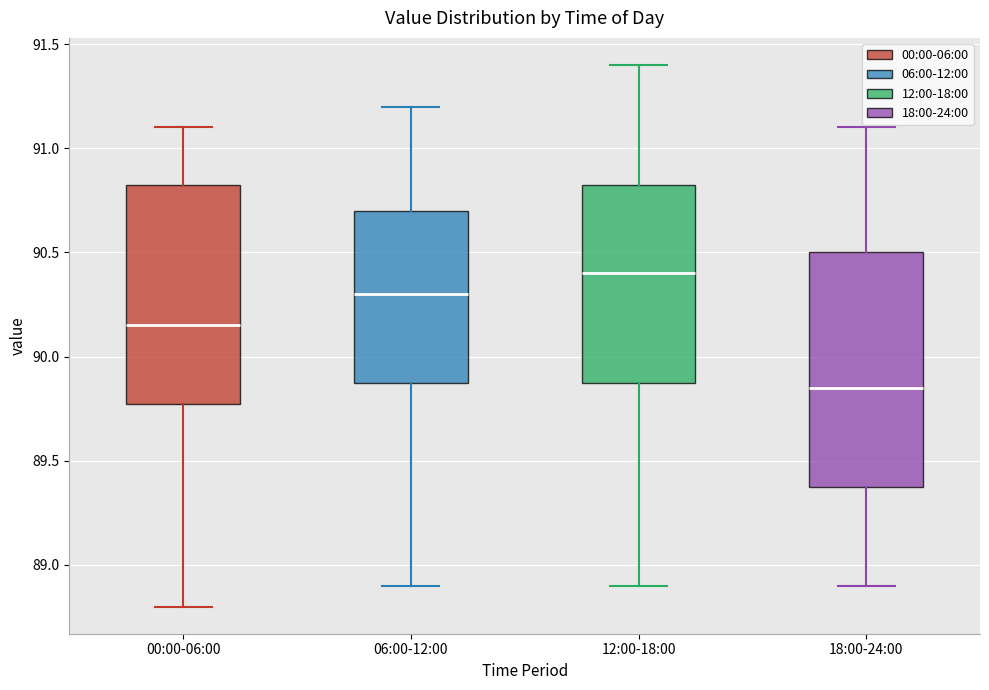

Where does the median line of the box for 12:00-18:00 sit on the y-axis? The values are not printed on the chart, so give them approximately, as read against the axis.

90.40